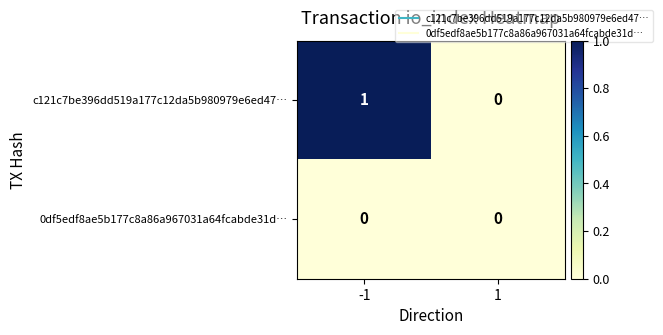

Which series has the widest spread of values?

c121c7be396dd519a177c12da5b980979e6ed47…